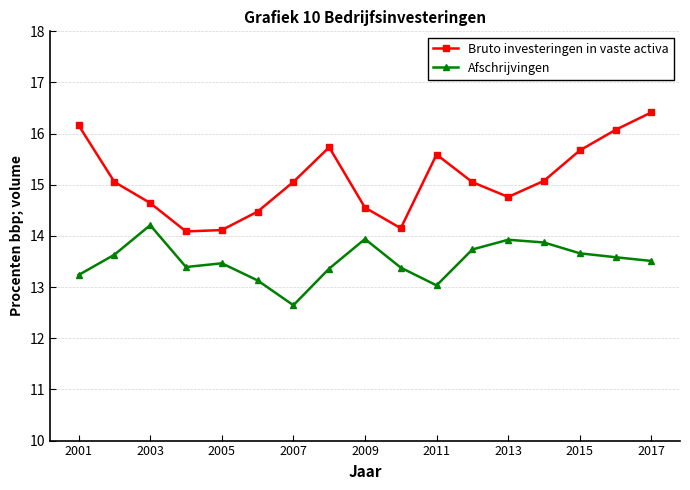

True or false: Afschrijvingen and Bruto investeringen in vaste activa cross at least once.

False